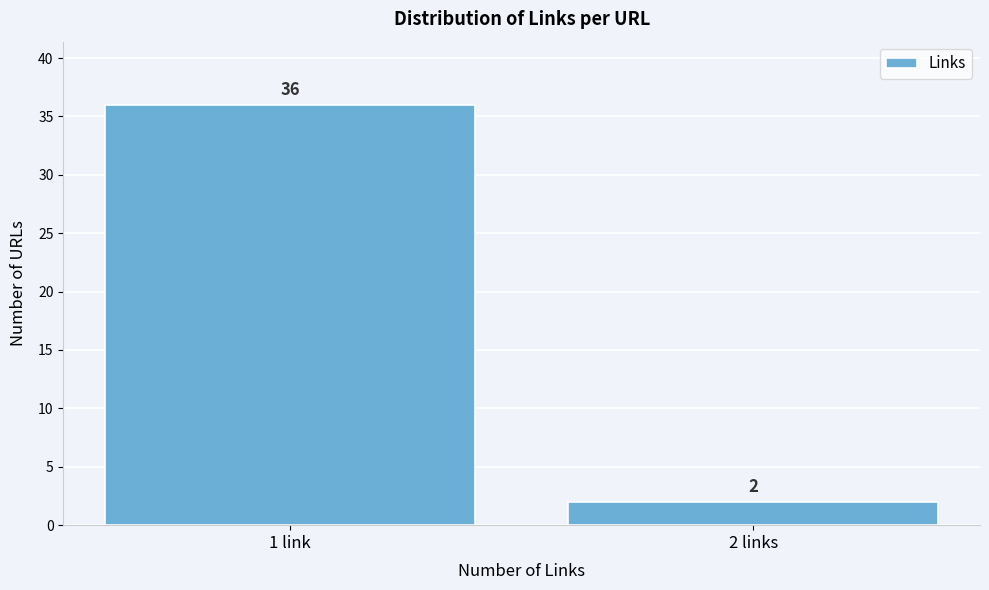

Reading right to left, extract all data points from this chart.

2	36